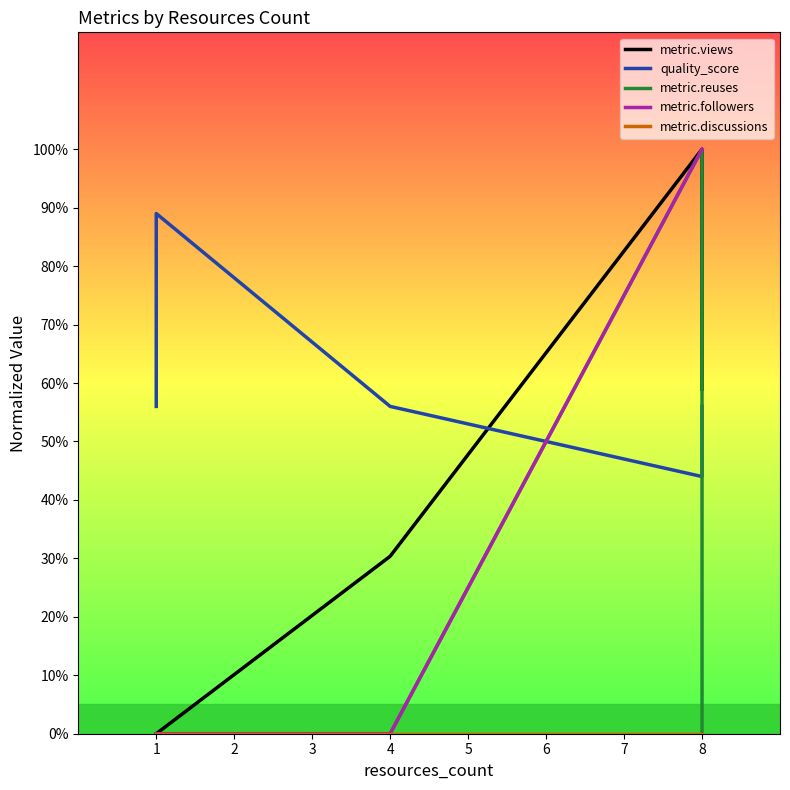

Which has a higher value, 8 or 1?

8